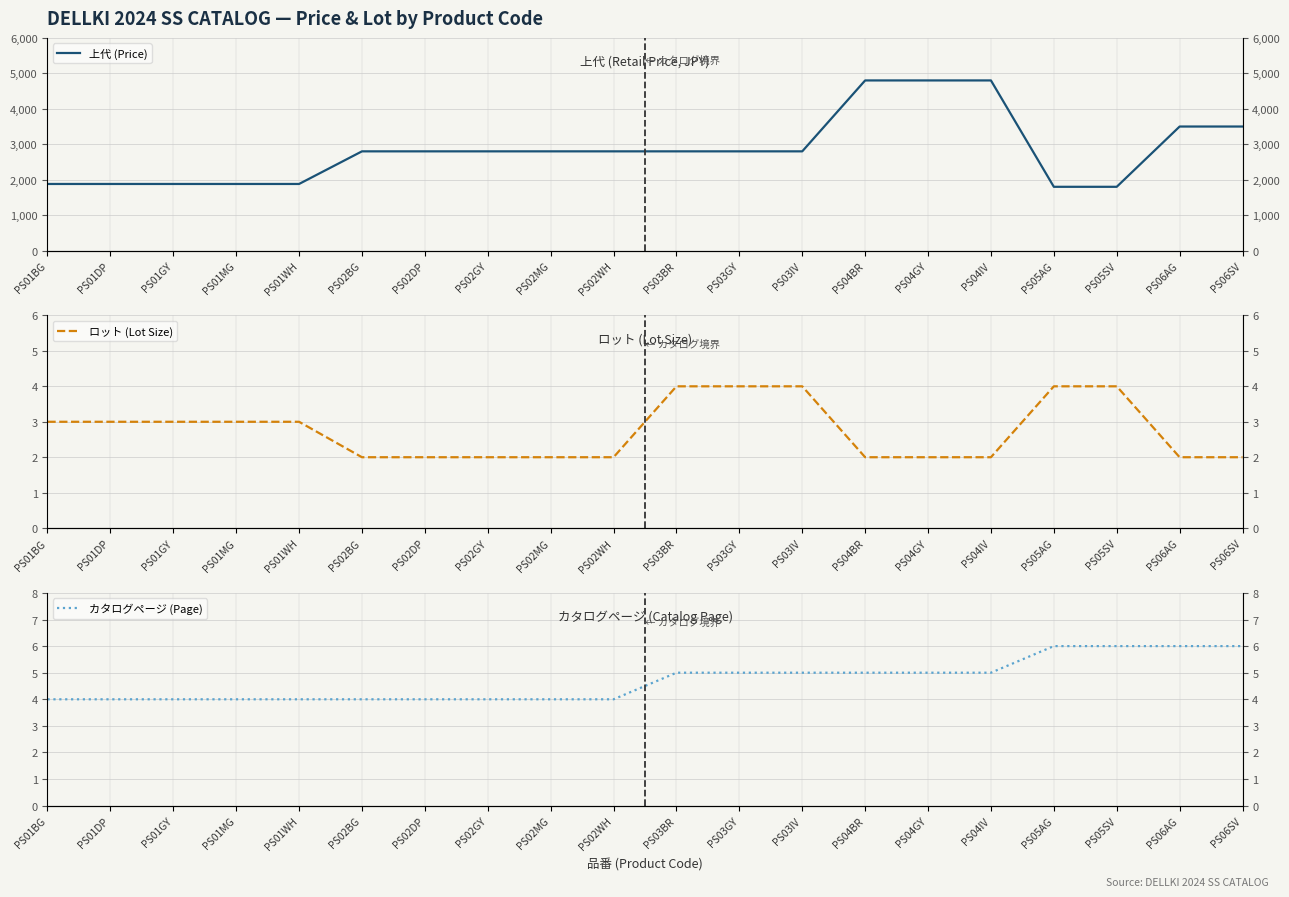

What are all the series names shown in the legend?

上代 (Price), ロット (Lot Size), カタログページ (Page)